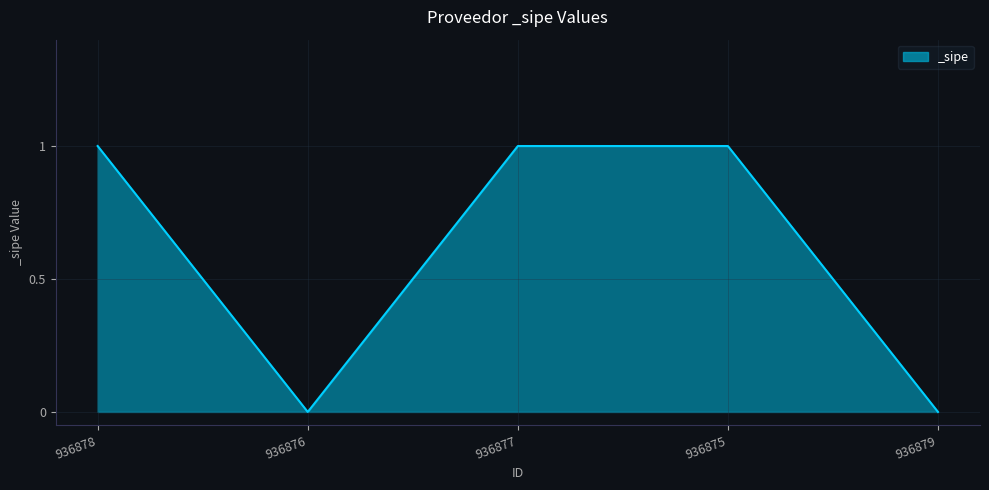

What position from the left is 936877?

3